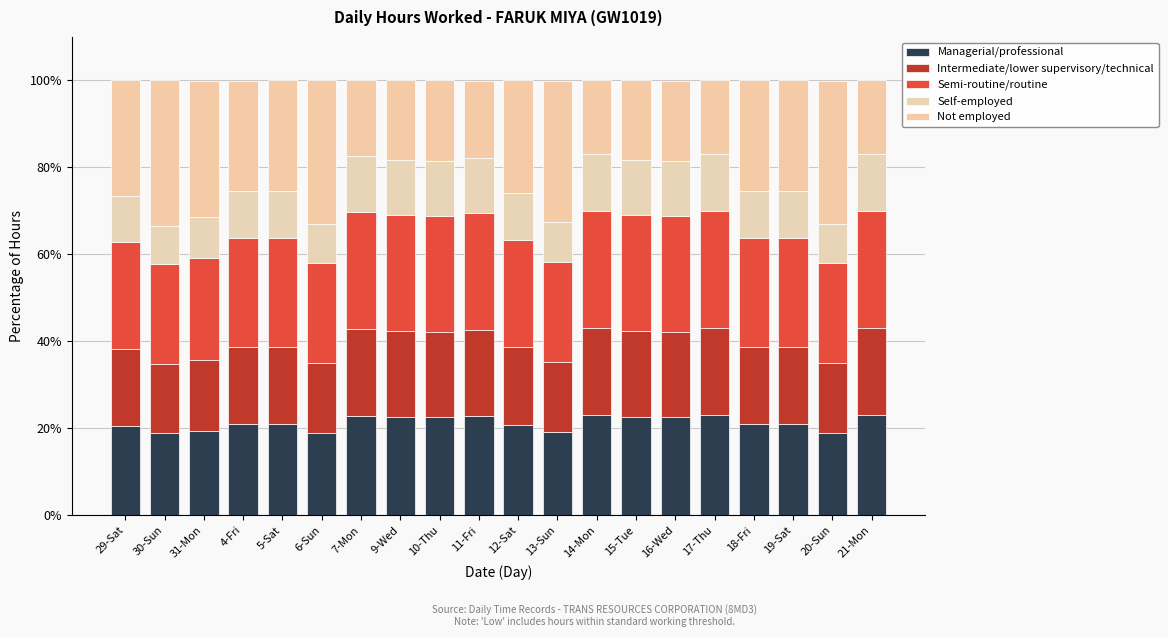

How many values in the Managerial/professional series are below 20?

5